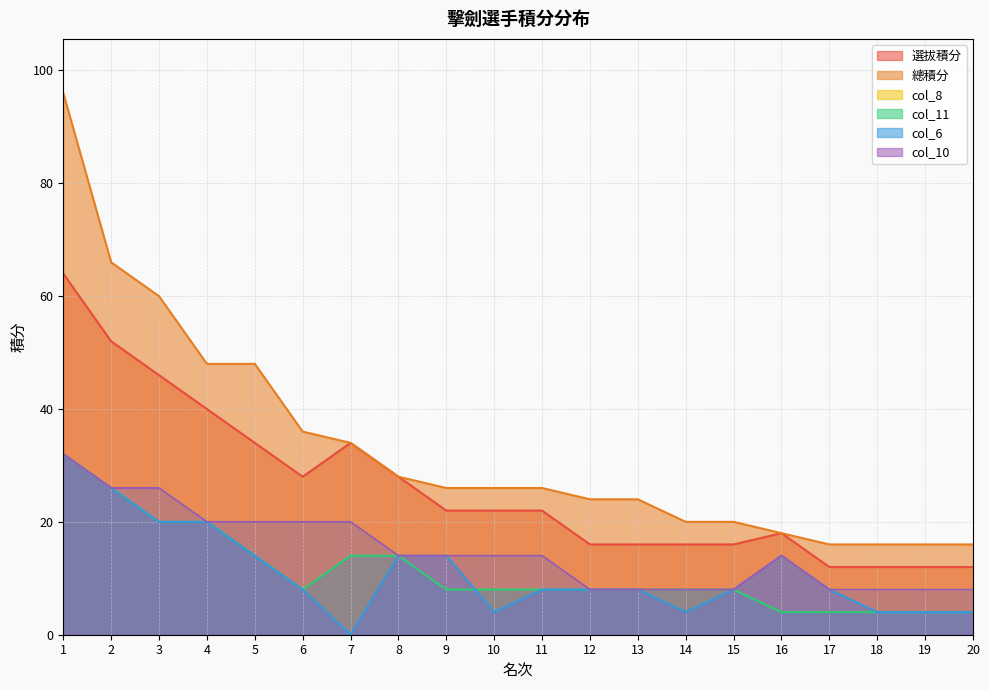

What is the value of the col_11 point at the 19th from the left?

4